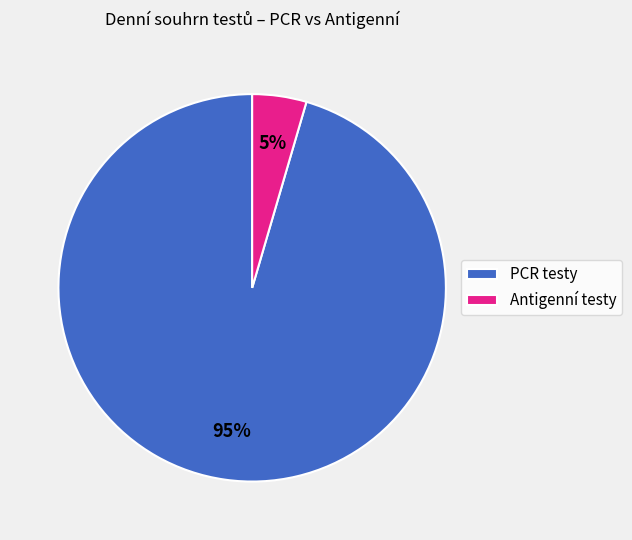

How many slices are in this pie chart?

2